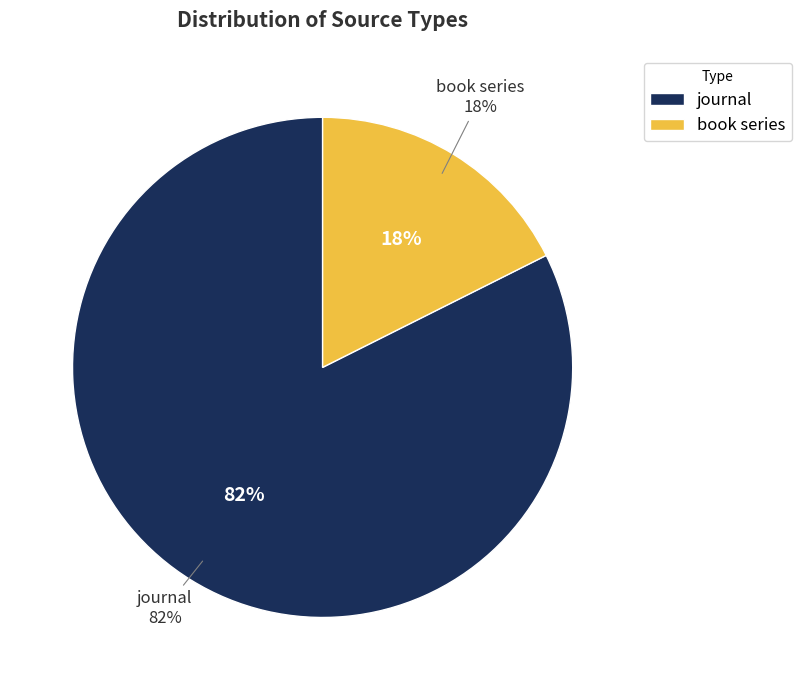

To the nearest percent, what percentage of the pie is book series?

18%